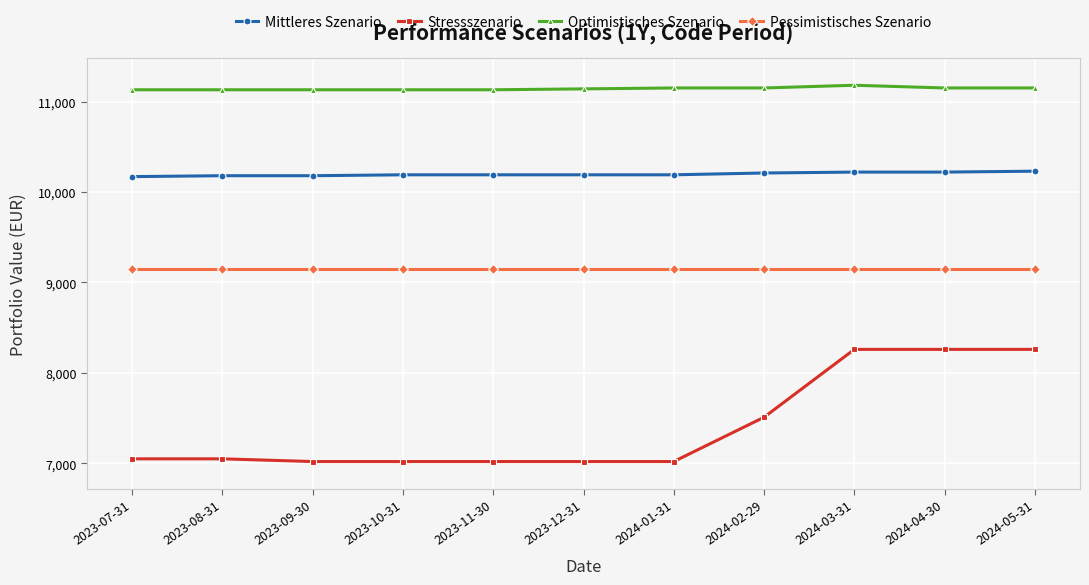

What is the difference between the maximum and second lowest values in the Mittleres Szenario series?

50